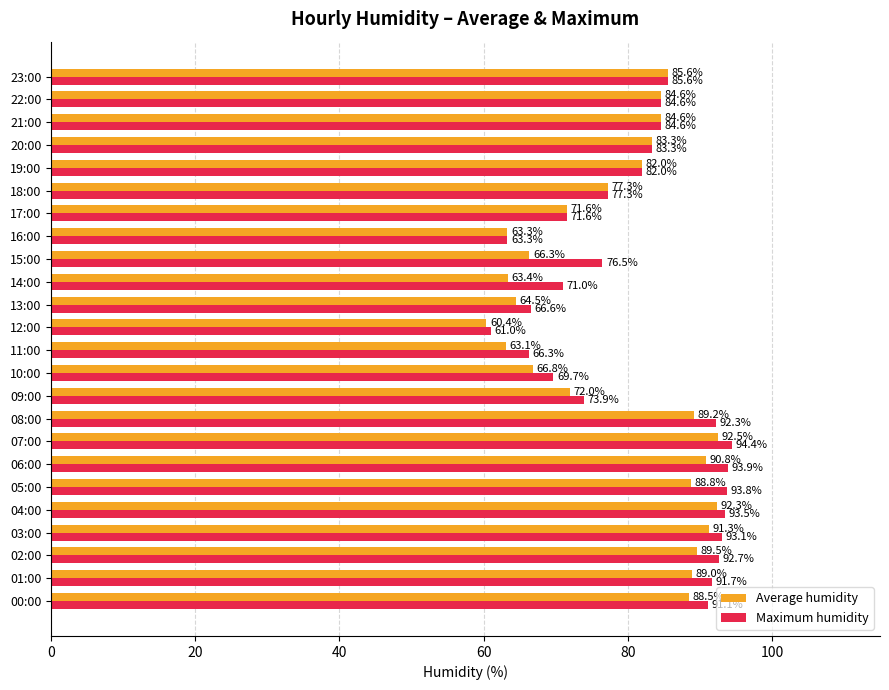

List the series in order of their overall mean, highest first.

Maximum humidity, Average humidity